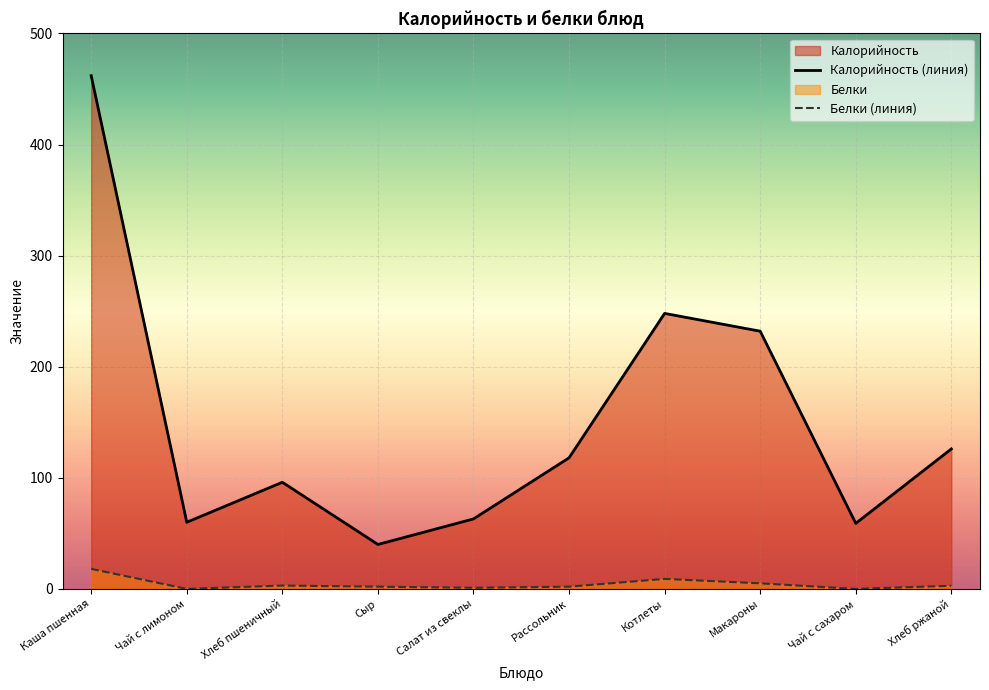

What is the value of the Белки point at the 3rd from the left?

3.0